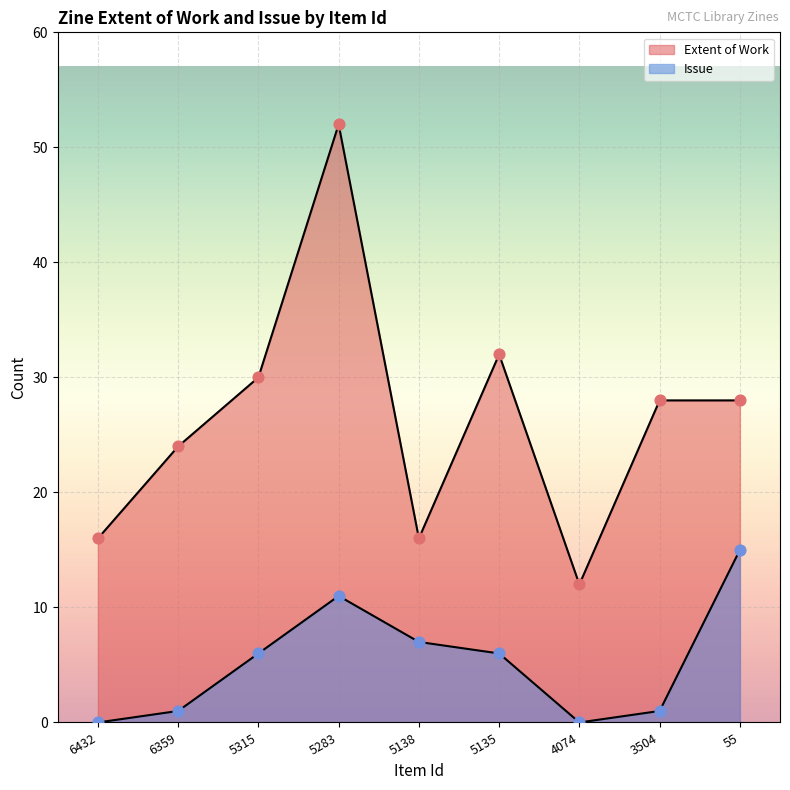

At which category is the sum across all series the highest?

5283